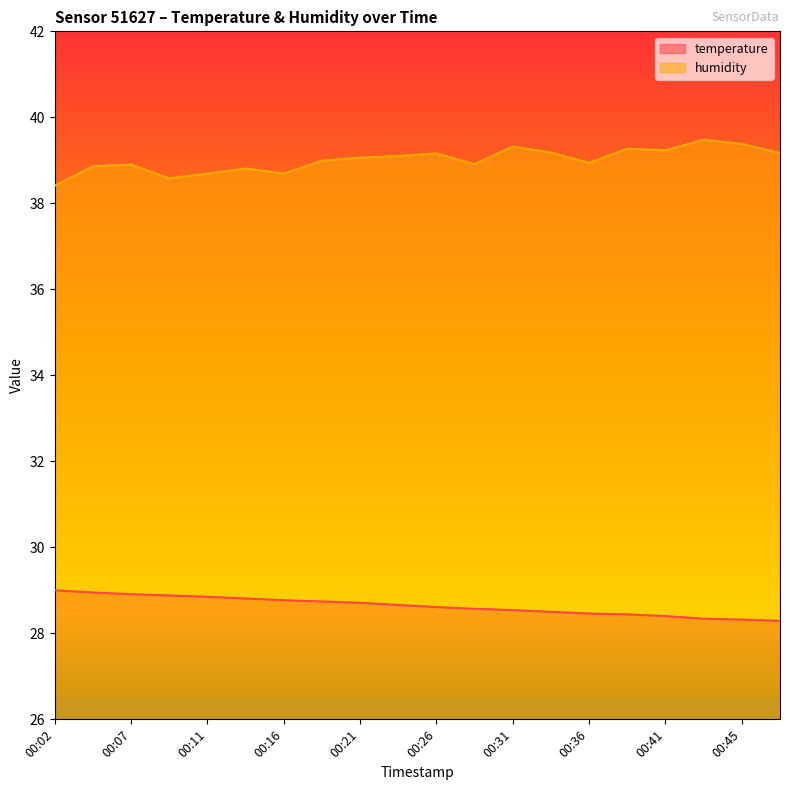

How many distinct data groups are displayed?

2